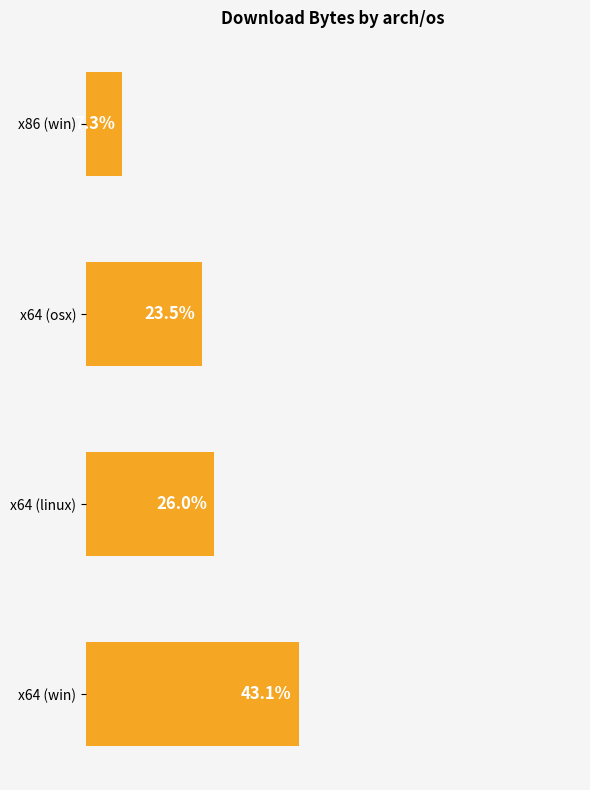

Between x64 (linux) and x64 (osx), which is larger?

x64 (linux)